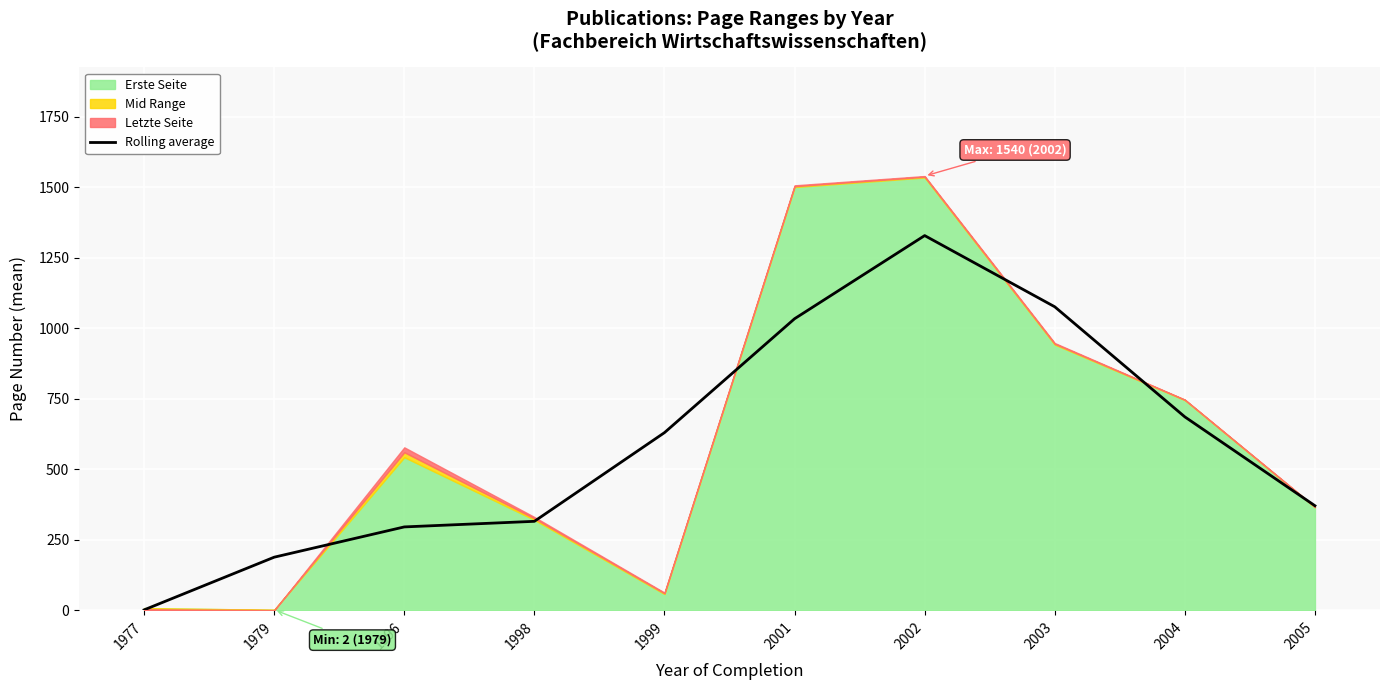

True or false: the data shows 164.1 at 1998.

False